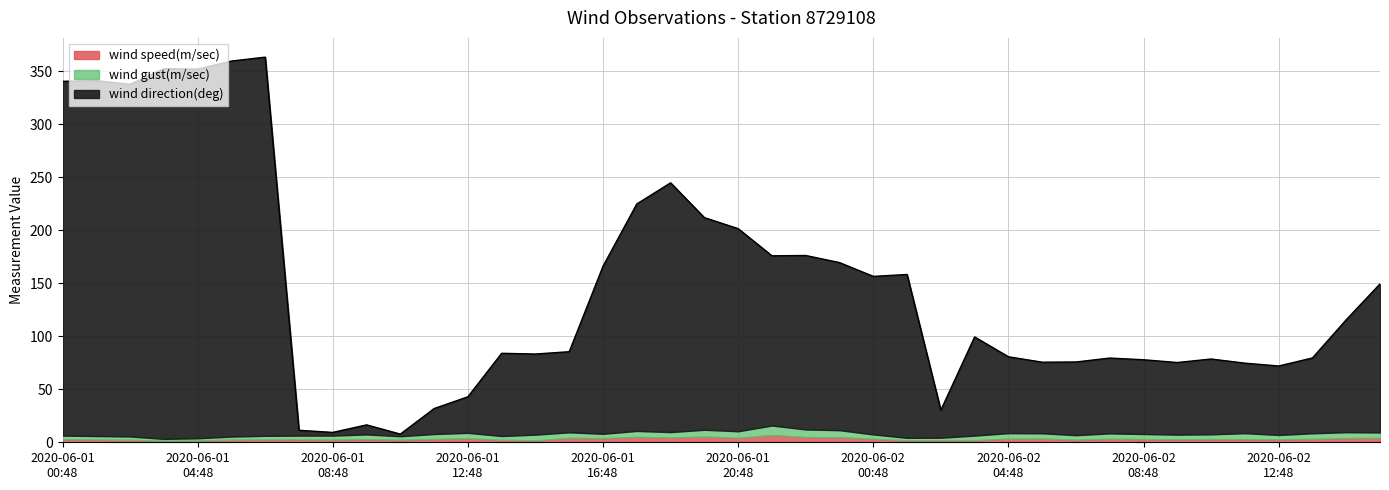

Is it true that wind speed(m/sec) equals 8.4 at 2020-06-01T22:48?

False